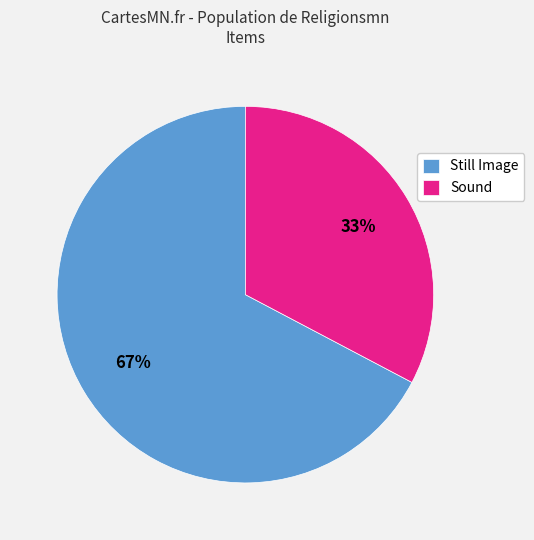

Rank the categories by value from highest to lowest.

Still Image, Sound